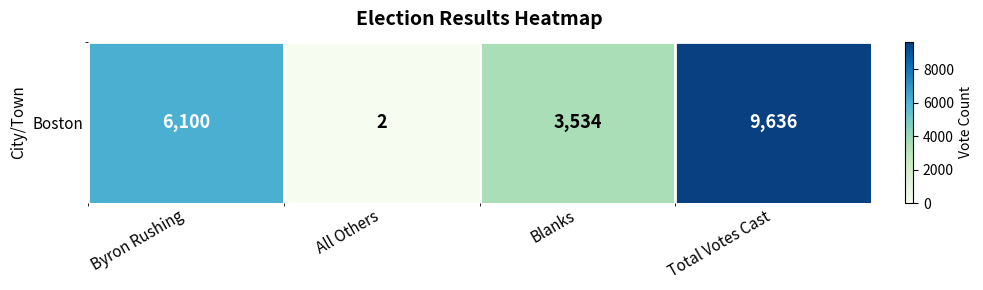

Reading left to right, what are all the values shown in this chart?

6100	2	3534	9636